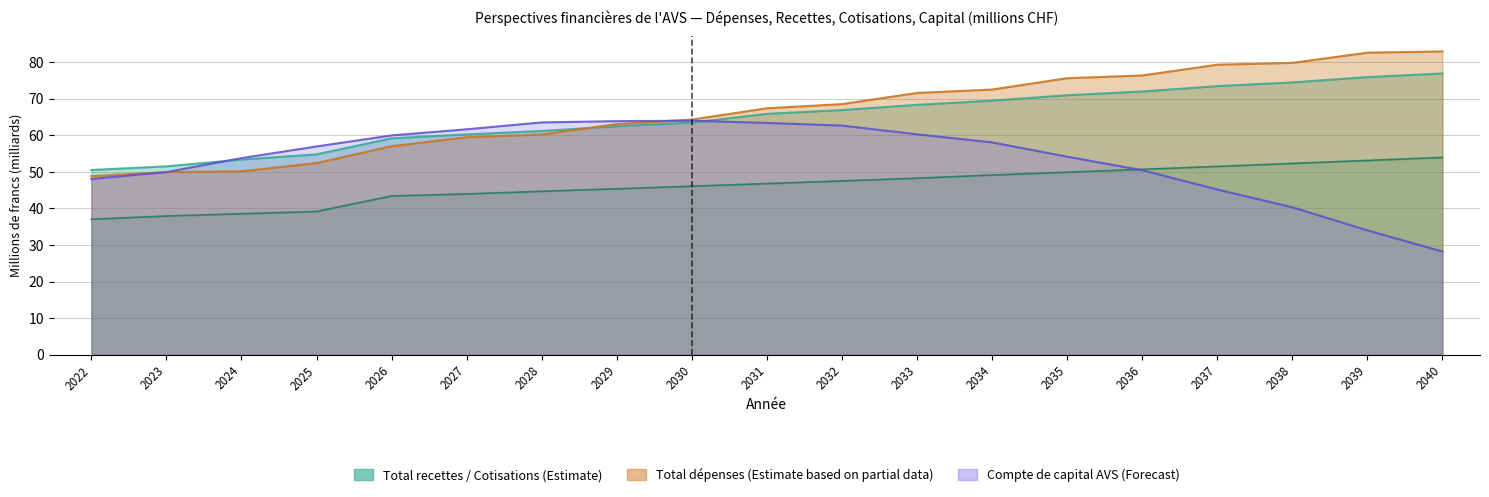

Rank the categories by Compte de capital AVS value from lowest to highest.

2040, 2039, 2038, 2037, 2022, 2023, 2036, 2024, 2035, 2025, 2034, 2026, 2033, 2027, 2032, 2031, 2028, 2029, 2030